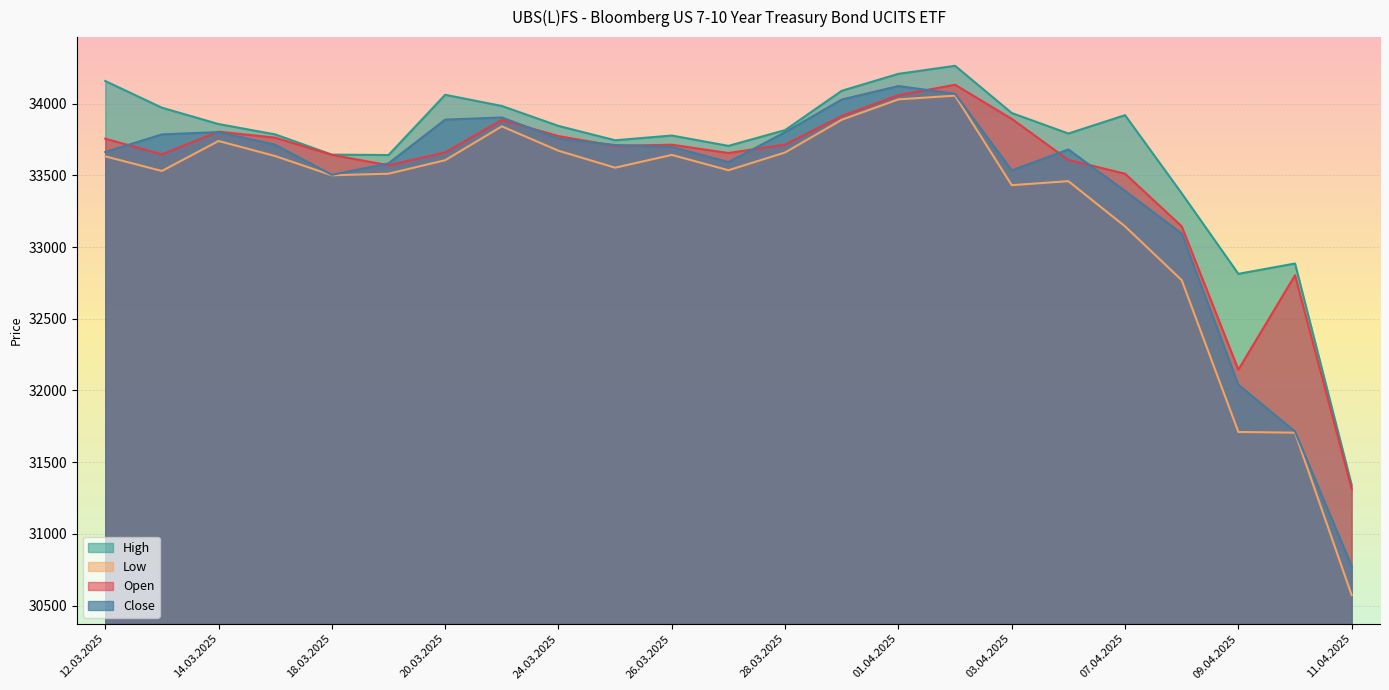

True or false: Low has more than 1 points higher than both neighbors.

True